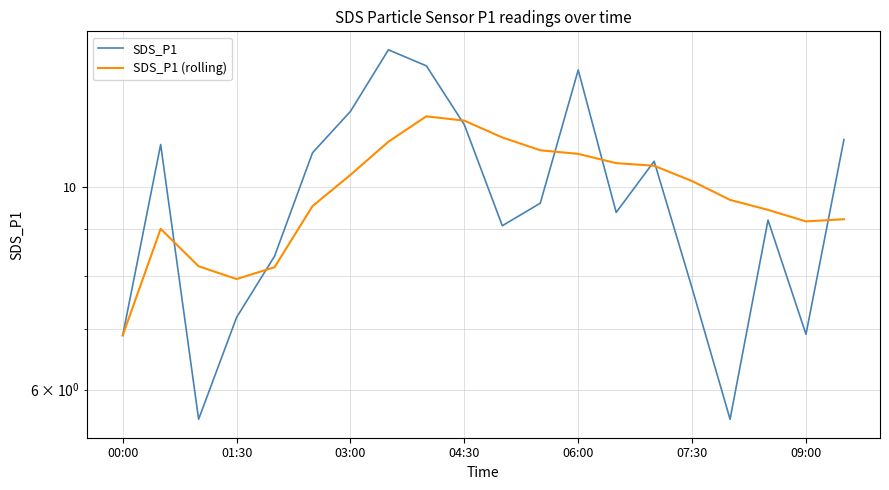

What is the sum of the SDS_P1 (rolling) values at 09:00 and 00:00?

16.1